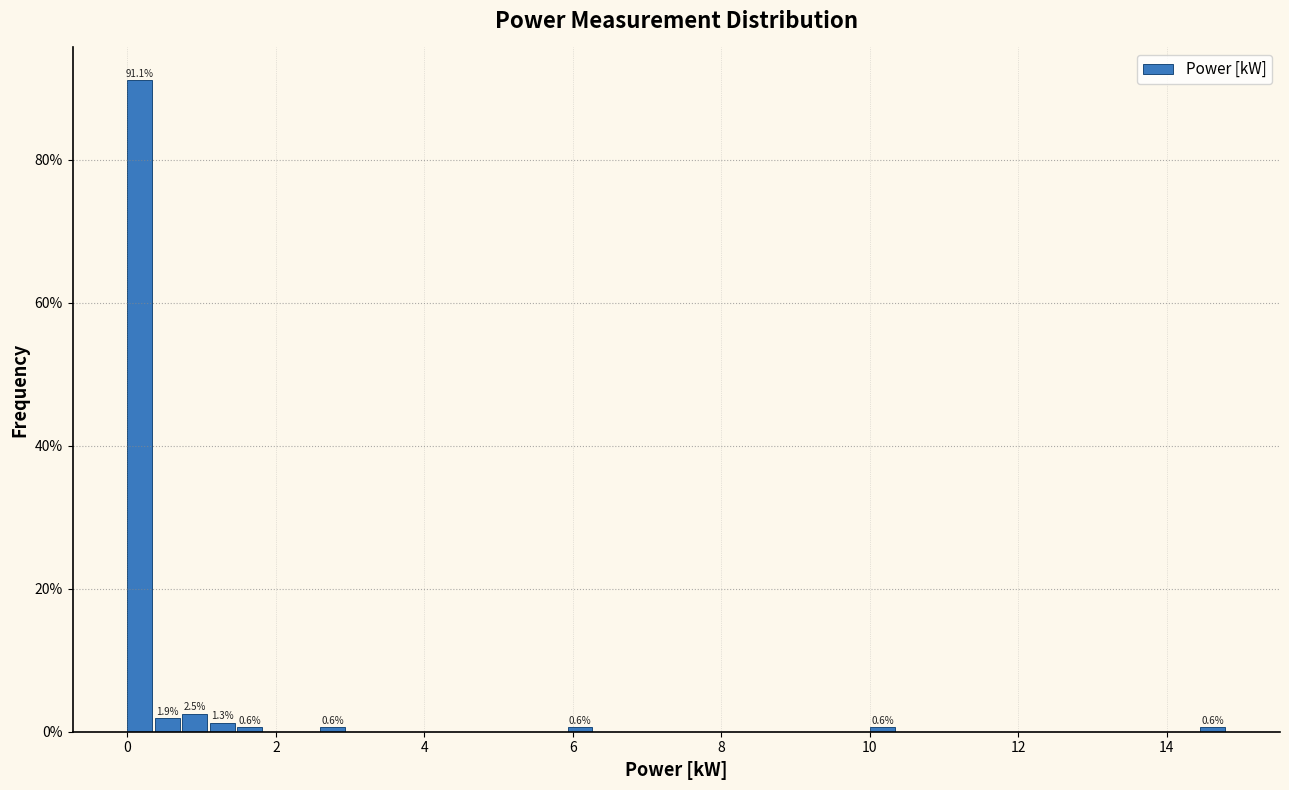

Around what value on the x-axis is the tallest bar? Give the approximate position of its centre, as read against the axis.

0.2